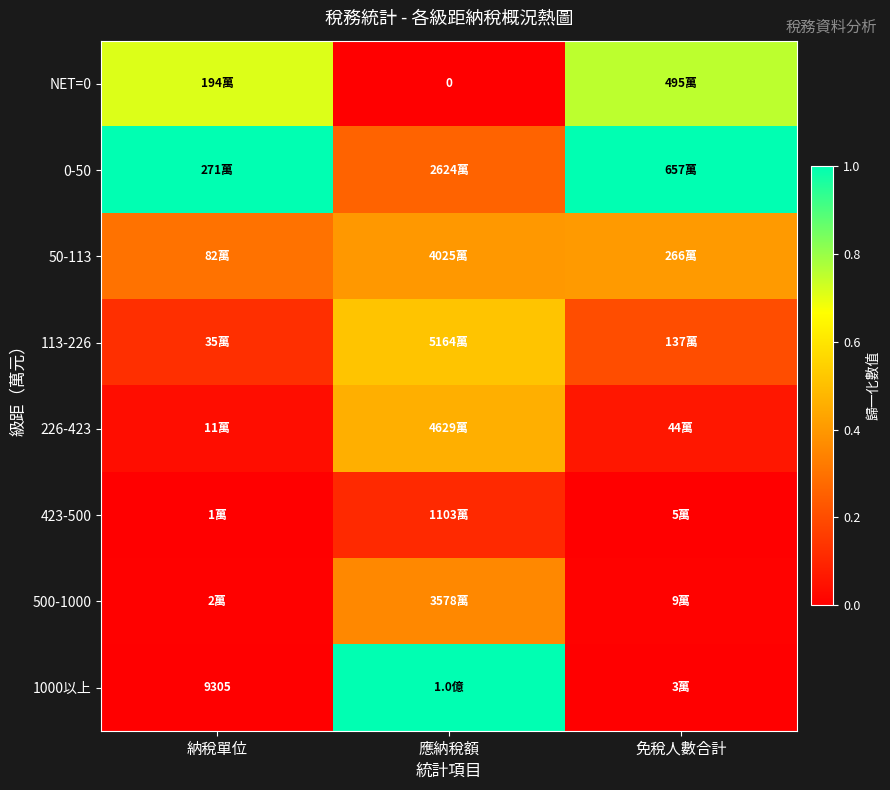

Which series has the largest range (max minus min)?

1000以上